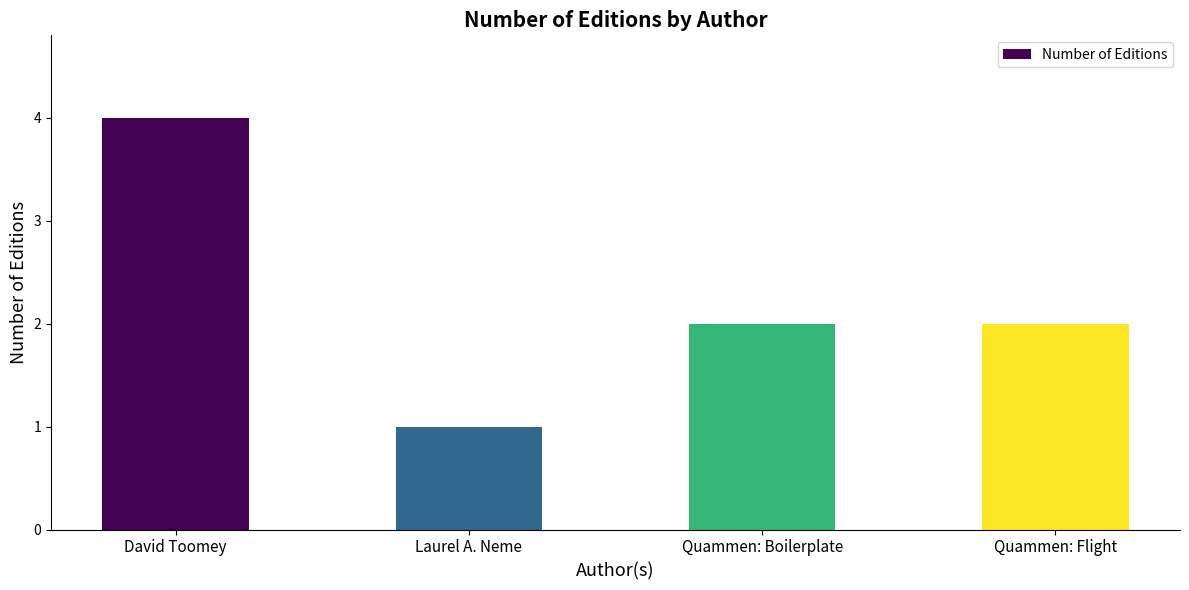

True or false: the data shows 2 at Quammen: Flight.

True